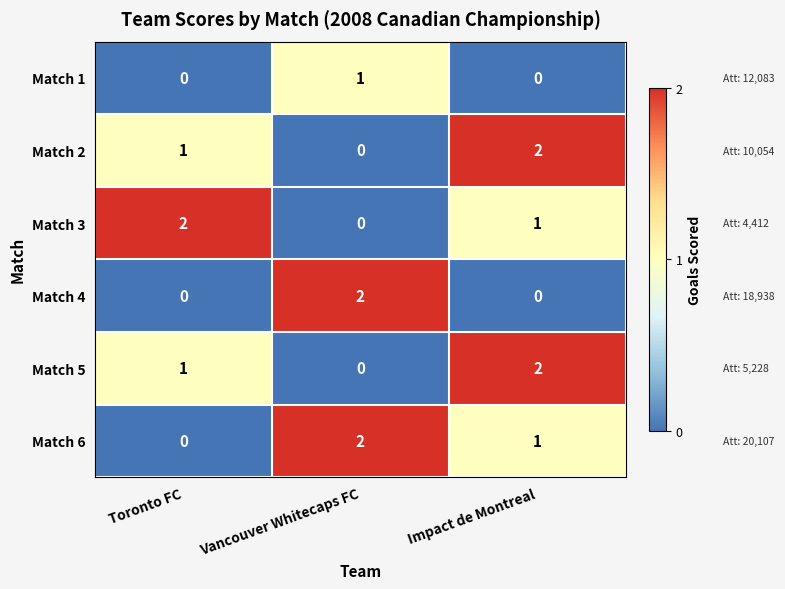

Which category has the lowest value in the Match 2 series?

Vancouver Whitecaps FC